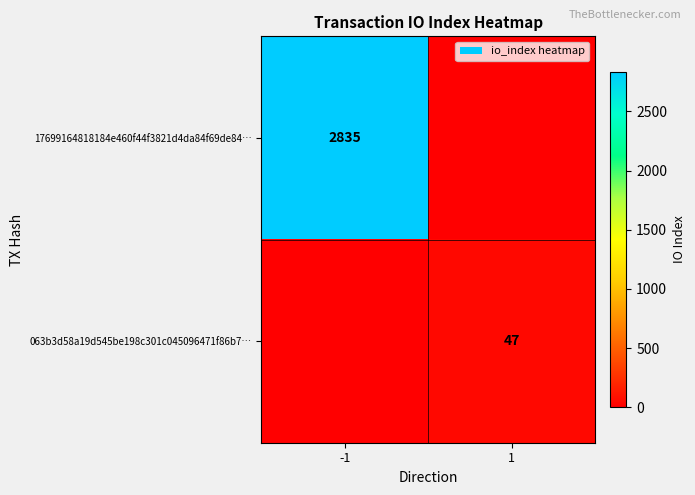

The 063b3d58a19d545be198c301c045096471f86b7… series shows 16 at 1. True or false?

False